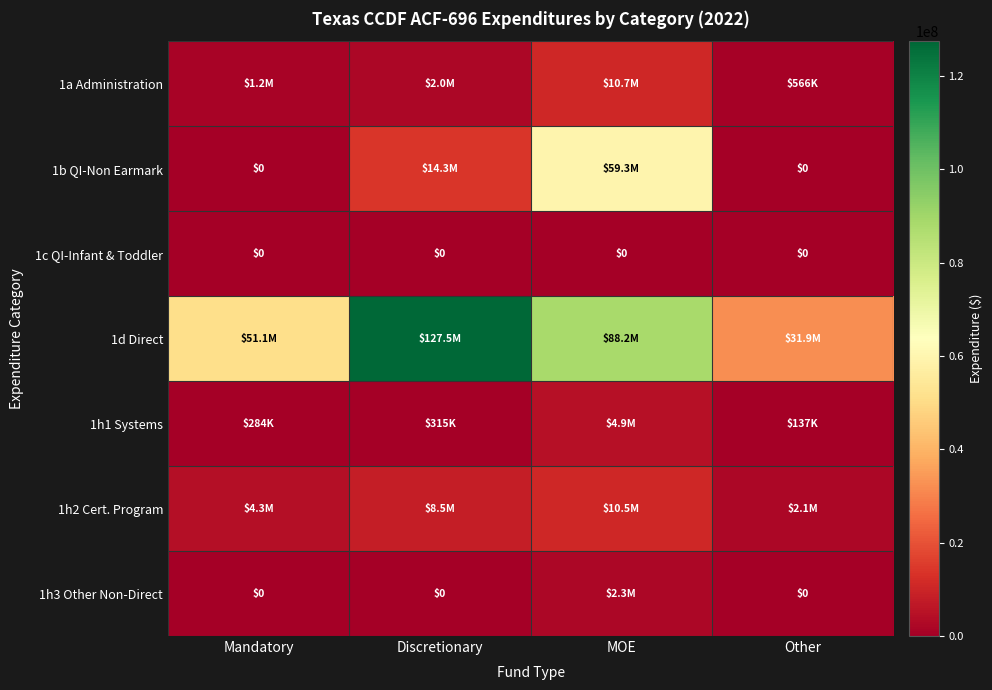

Which series has the widest spread of values?

1d Direct